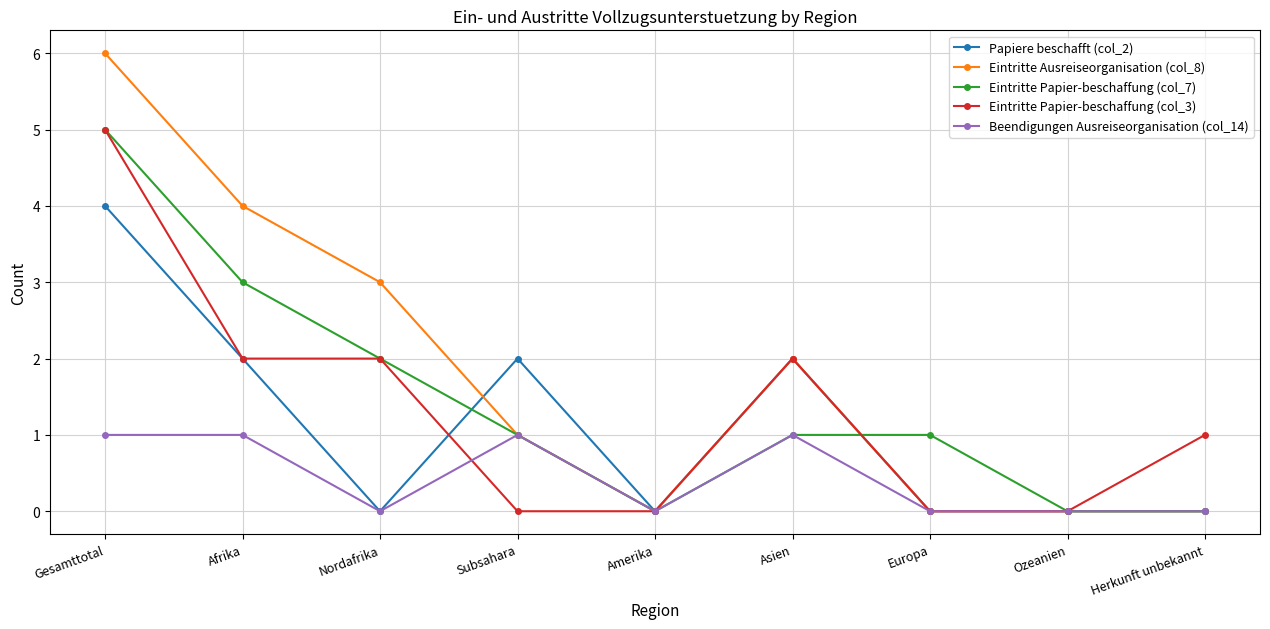

Which category has the highest value in the Eintritte Papier-beschaffung (col_7) series?

Gesamttotal